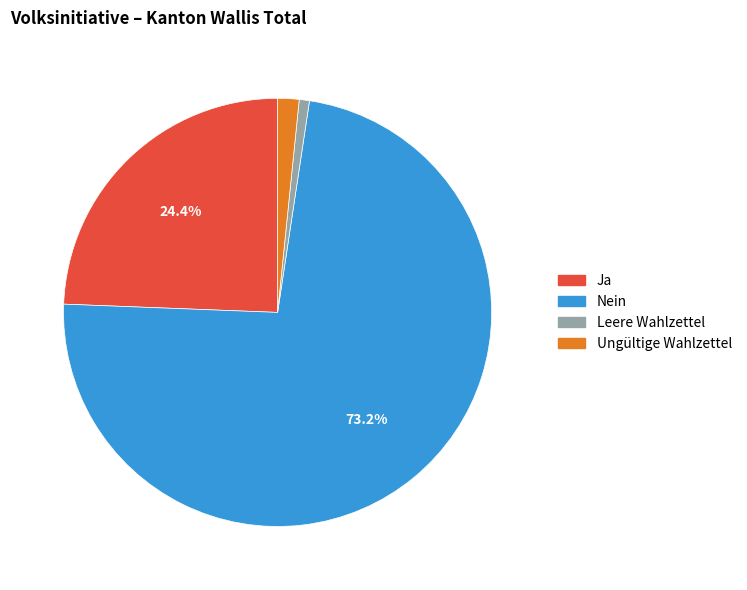

Is it true that Leere Wahlzettel is 1% of the pie?

True